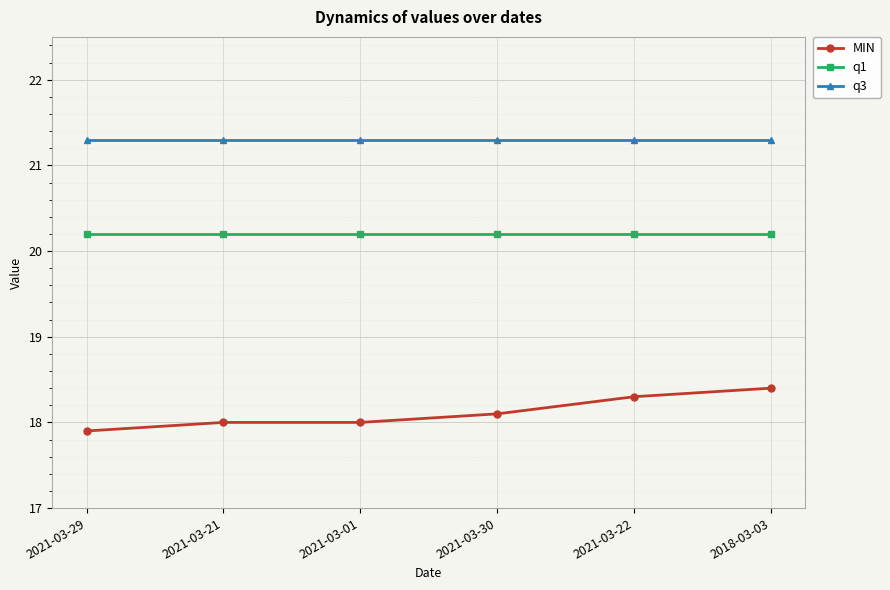

What is the sum of the q1 values at 2018-03-03 and 2021-03-01?

40.4